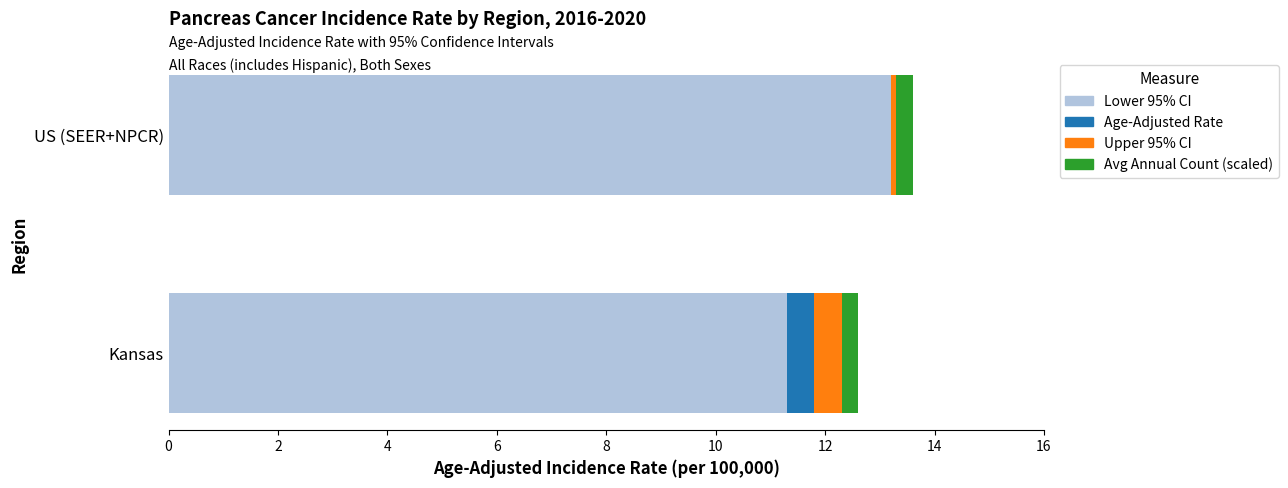

Is it true that Lower 95% CI equals 13.2 at US (SEER+NPCR)?

True